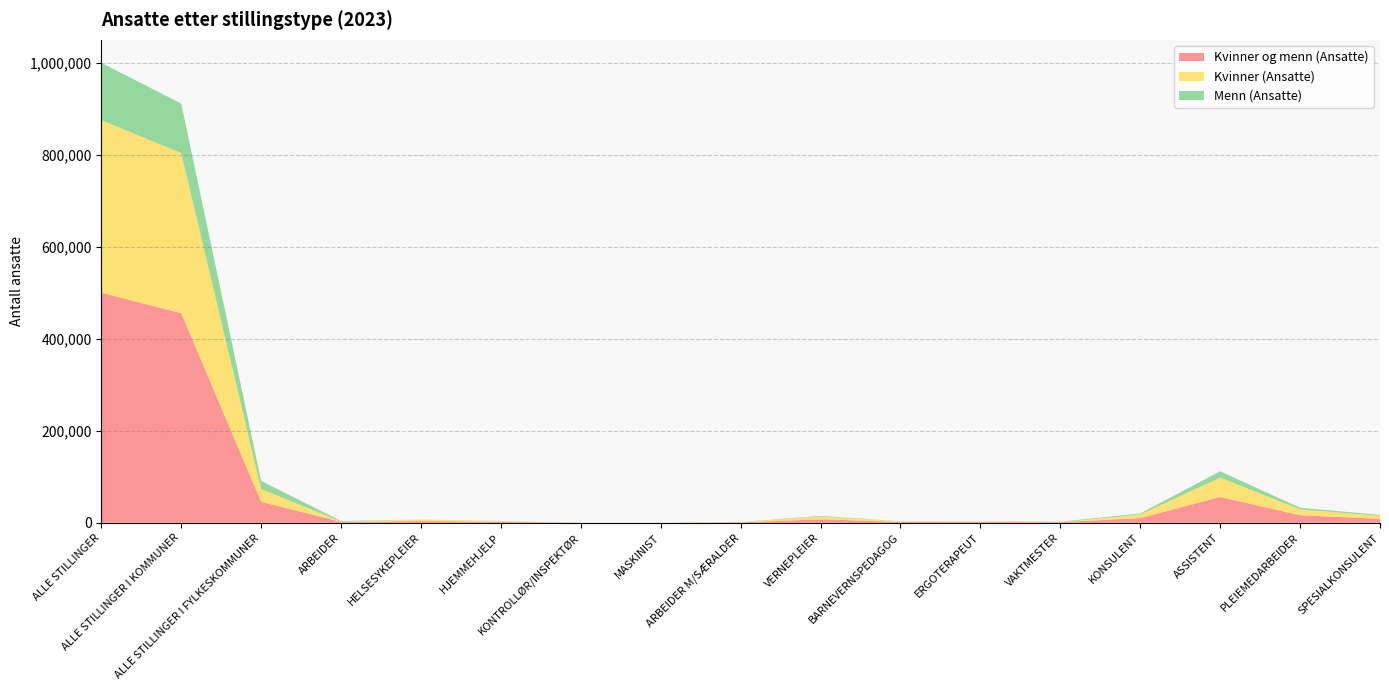

Reading left to right, list all the values displayed in this chart.

Kvinner og menn (Ansatte): 500333	456012	45570	1898	3598	1976	108	16	853	7447	1721	1558	1117	10120	55969	16349	8541
Kvinner (Ansatte): 375533	348477	27794	651	3567	1793	23	1	454	6088	1565	1358	36	7887	42221	12775	6570
Menn (Ansatte): 124800	107535	17776	1247	31	183	85	15	399	1359	156	200	1081	2233	13748	3574	1971